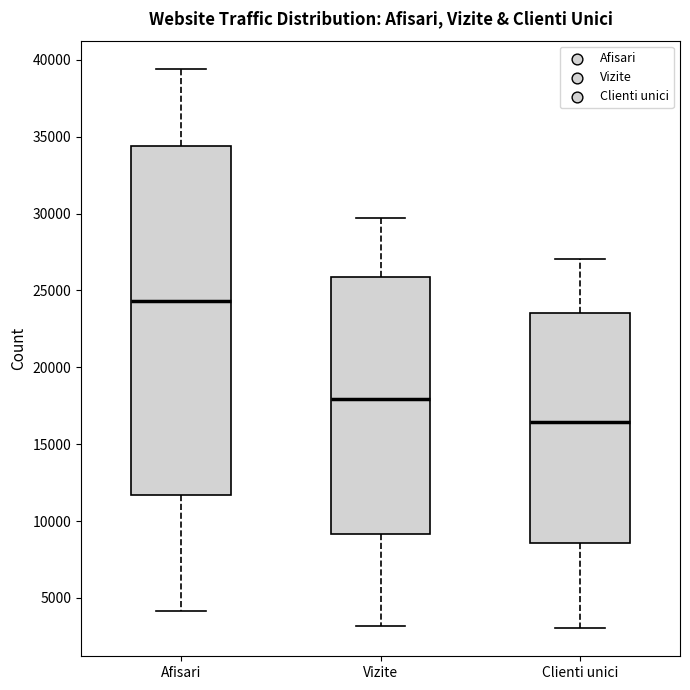

Which box has the highest median line?

Afisari